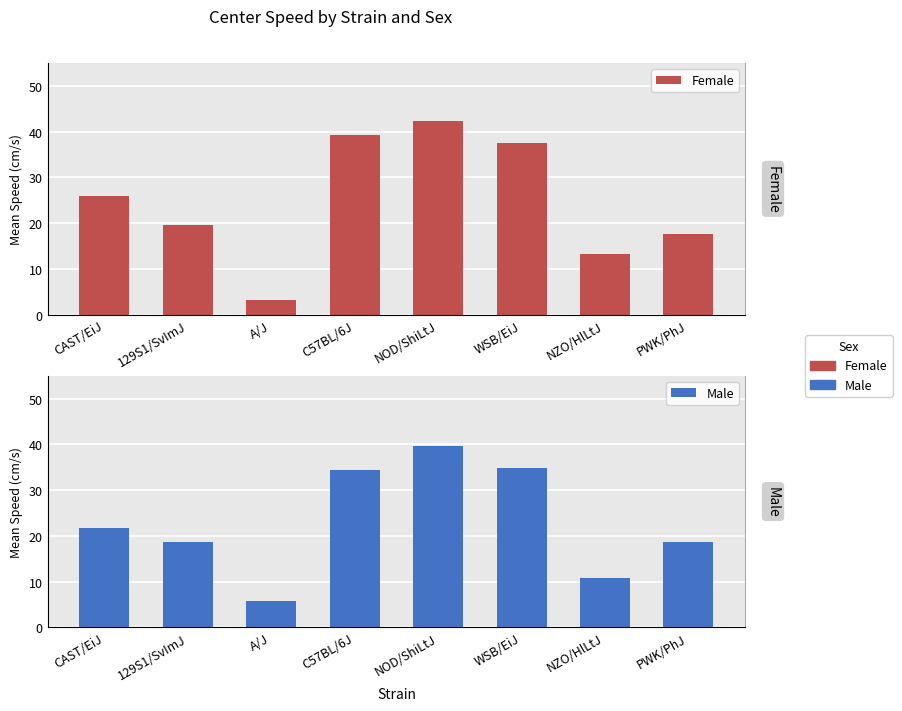

Rank the series by their average value, from lowest to highest.

Male, Female